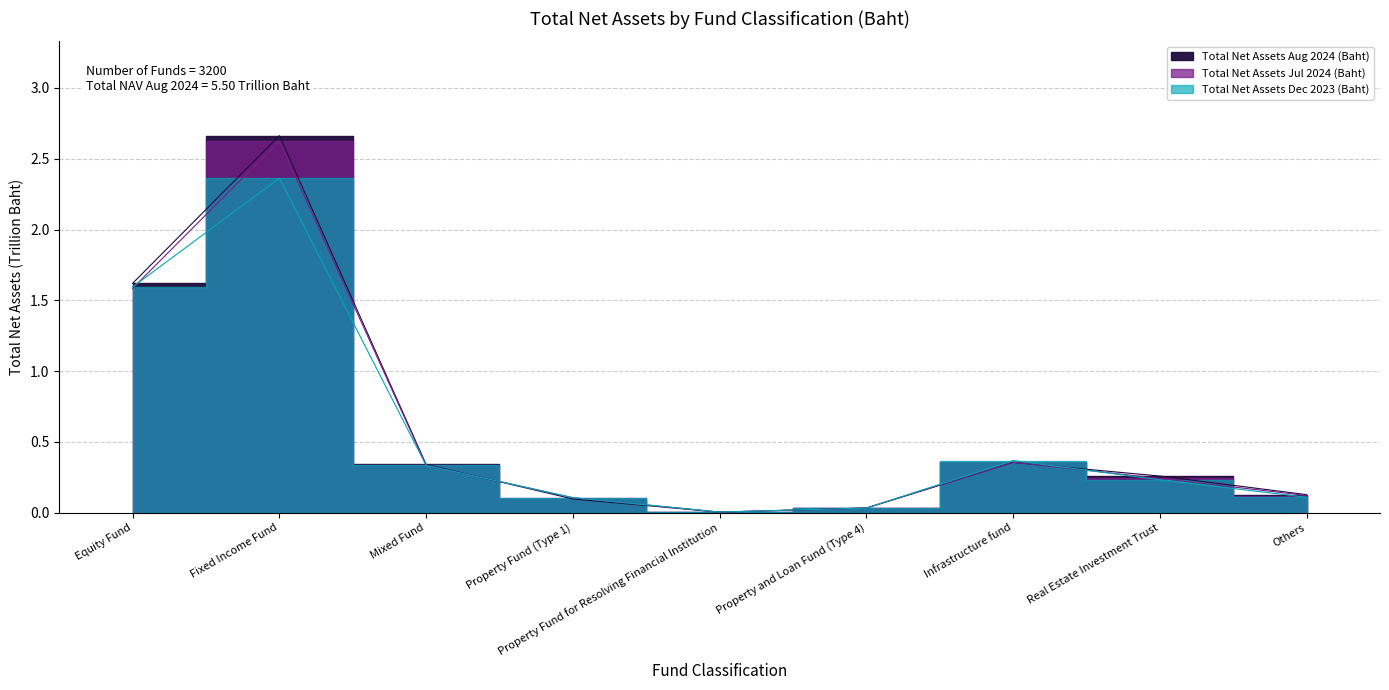

Count the number of data series in this chart.

3